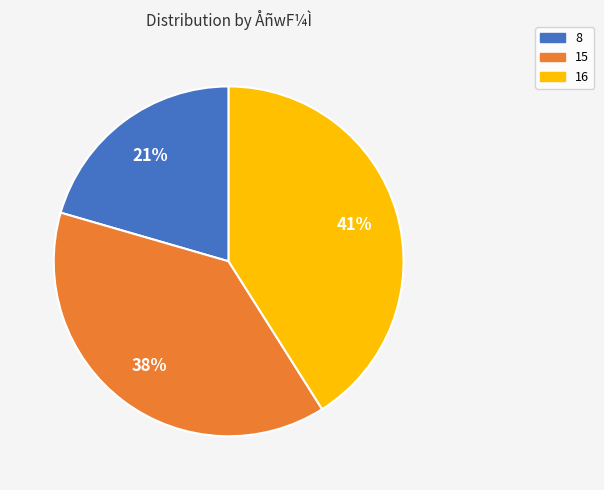

The 8 slice represents 21% of the pie. True or false?

True